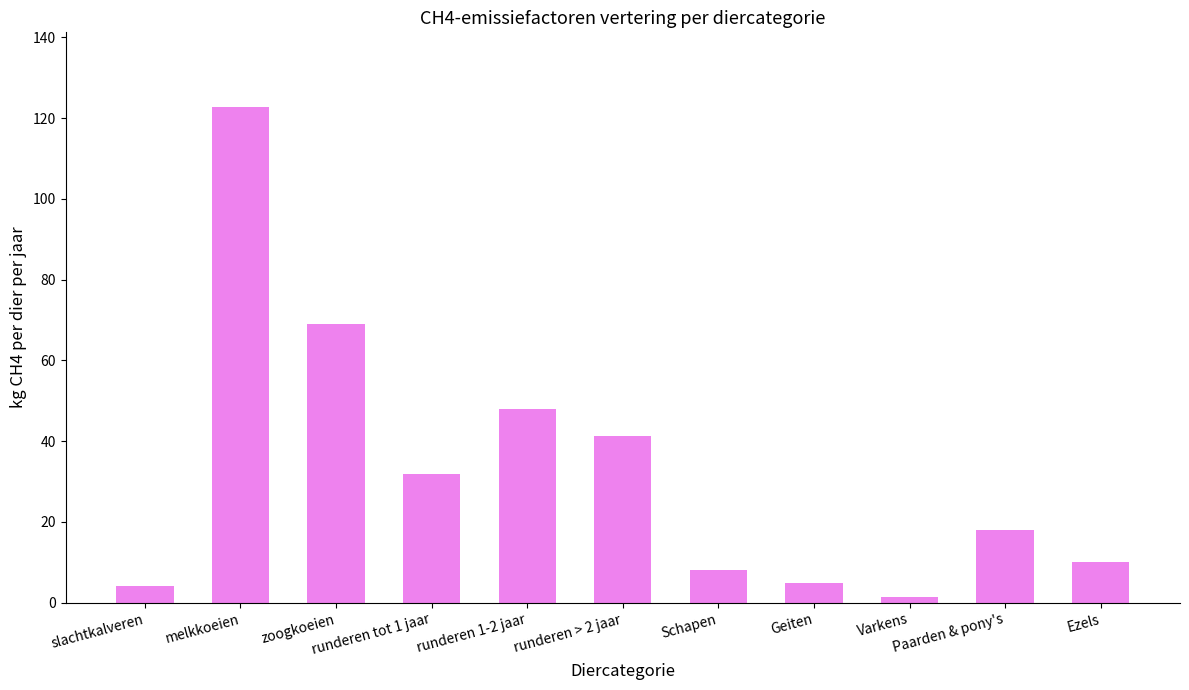

Reading left to right, list all the values displayed in this chart.

slachtkalveren=4.1	melkkoeien=122.8	zoogkoeien=68.9	runderen tot 1 jaar=31.9	runderen 1-2 jaar=47.8	runderen > 2 jaar=41.4	Schapen=8.0	Geiten=5.0	Varkens=1.5	Paarden & pony's=18.0	Ezels=10.0